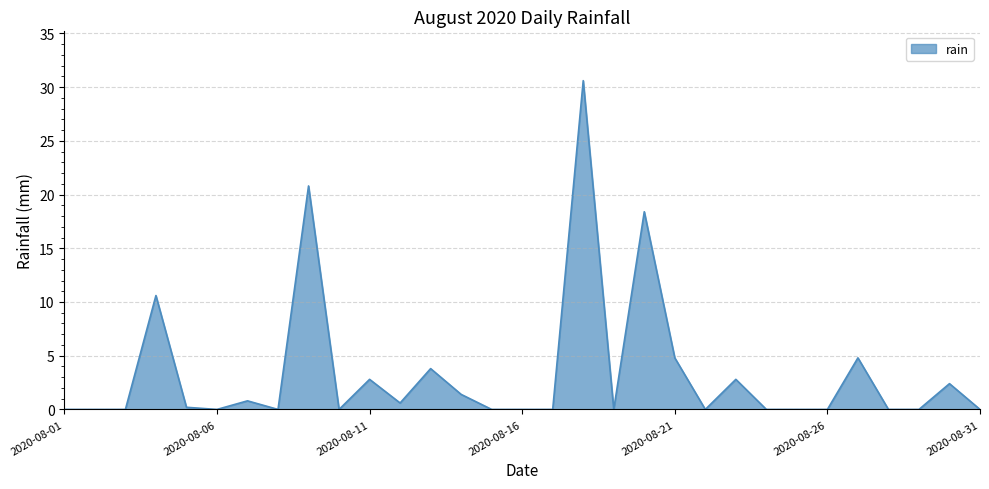

How many series are shown in this chart?

1